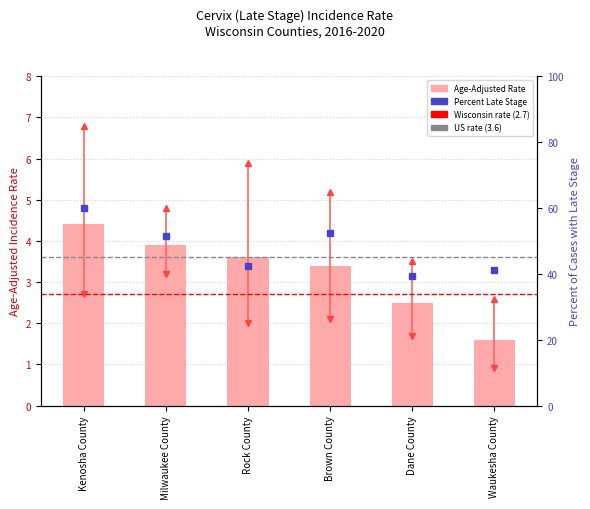

Rank the categories by Age-Adjusted Rate value from lowest to highest.

Waukesha County, Dane County, Brown County, Rock County, Milwaukee County, Kenosha County